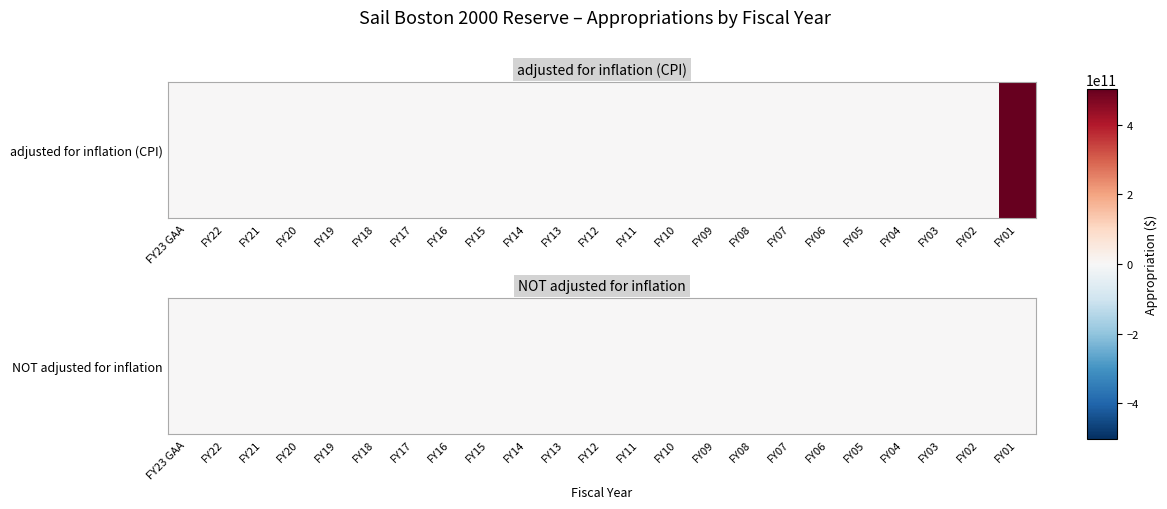

Which has a higher value, FY17 or FY05?

FY17